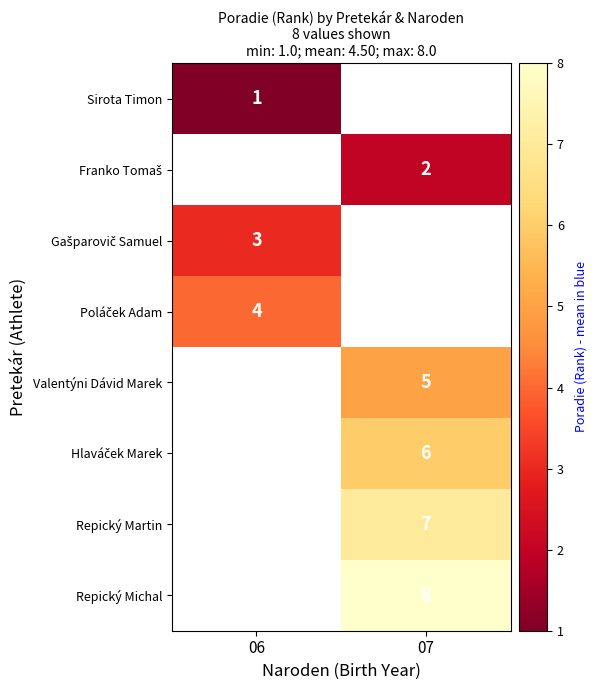

The Valentýni Dávid Marek series shows 8 at 07. True or false?

False